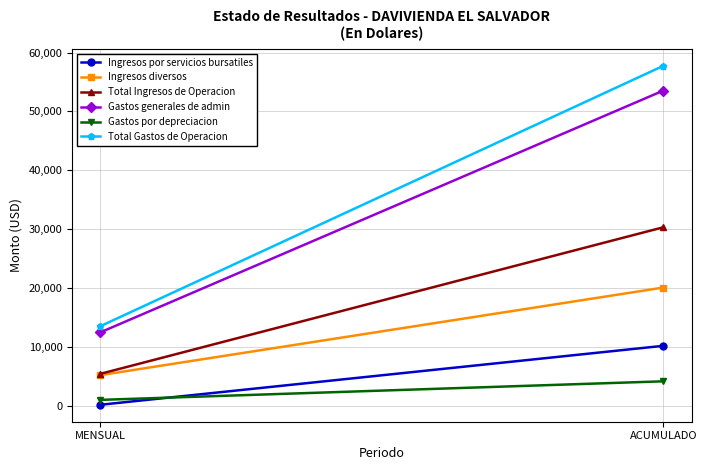

What are all the series names shown in the legend?

Ingresos por servicios bursatiles, Ingresos diversos, Total Ingresos de Operacion, Gastos generales de admin, Gastos por depreciacion, Total Gastos de Operacion